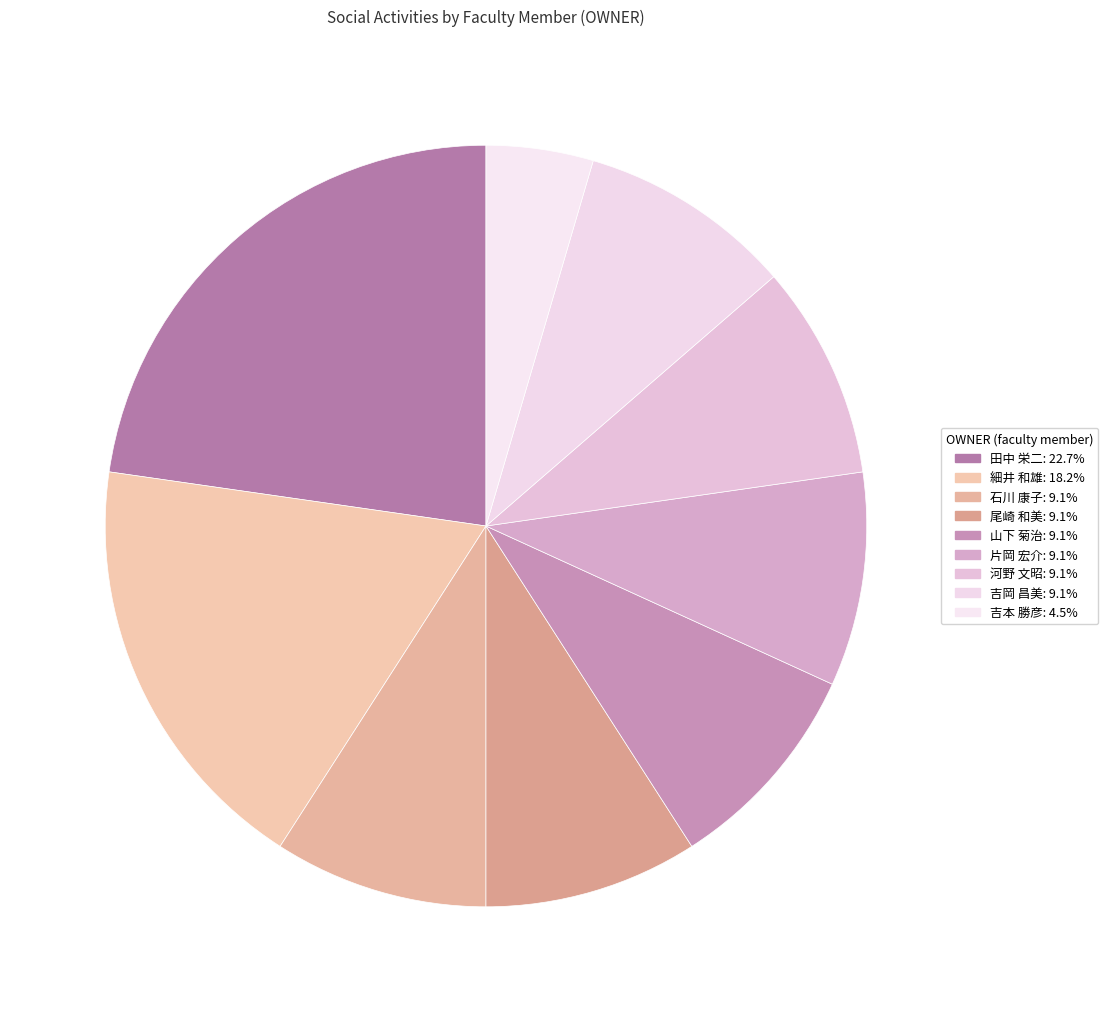

Do 吉岡 昌美 and 尾崎 和美 together represent more than half of the pie?

No